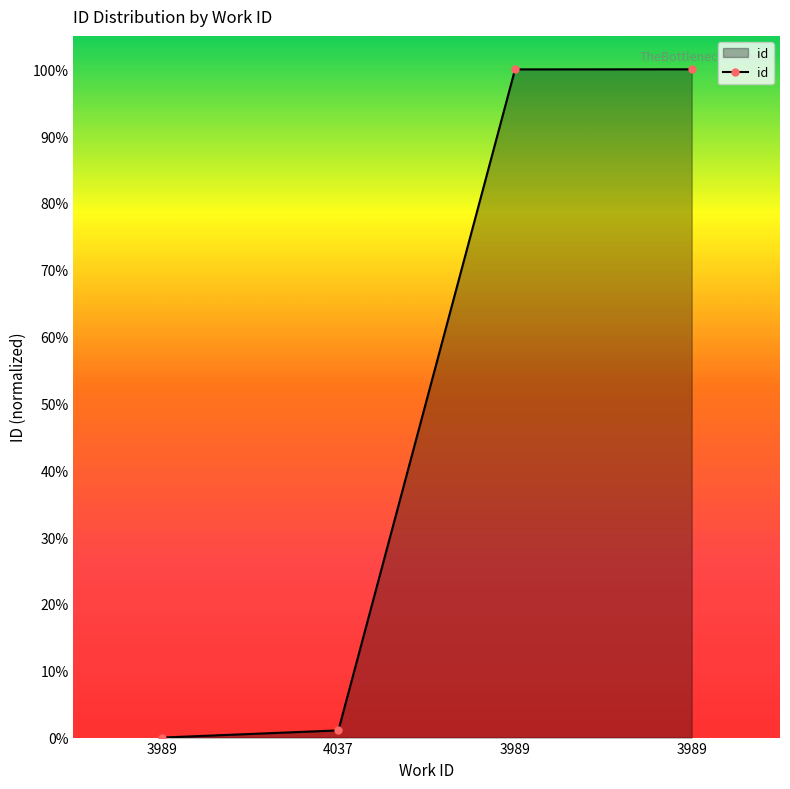

True or false: the data shows 0.3 at 3989.

False